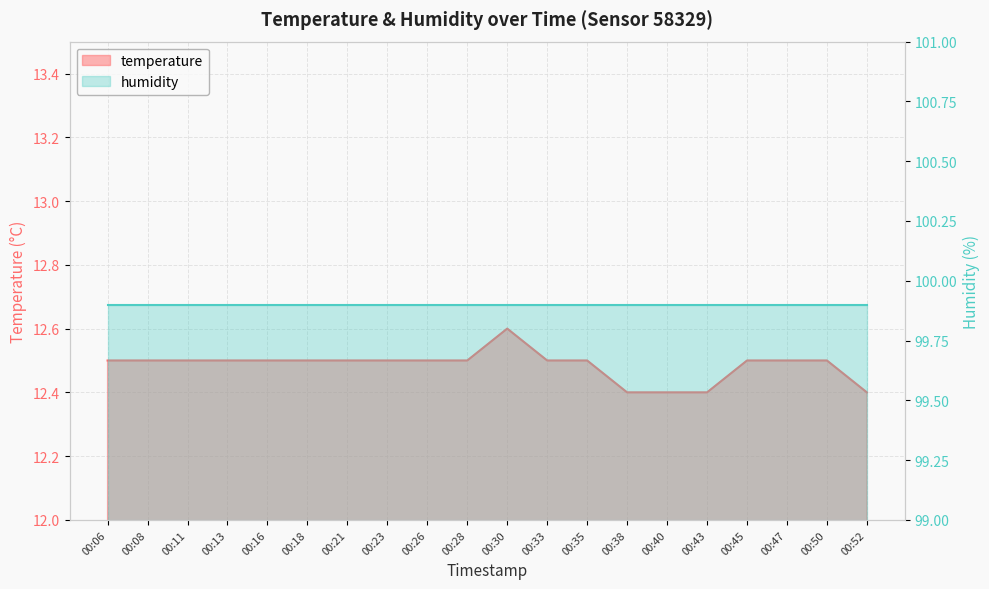

What is the average value?

12.5